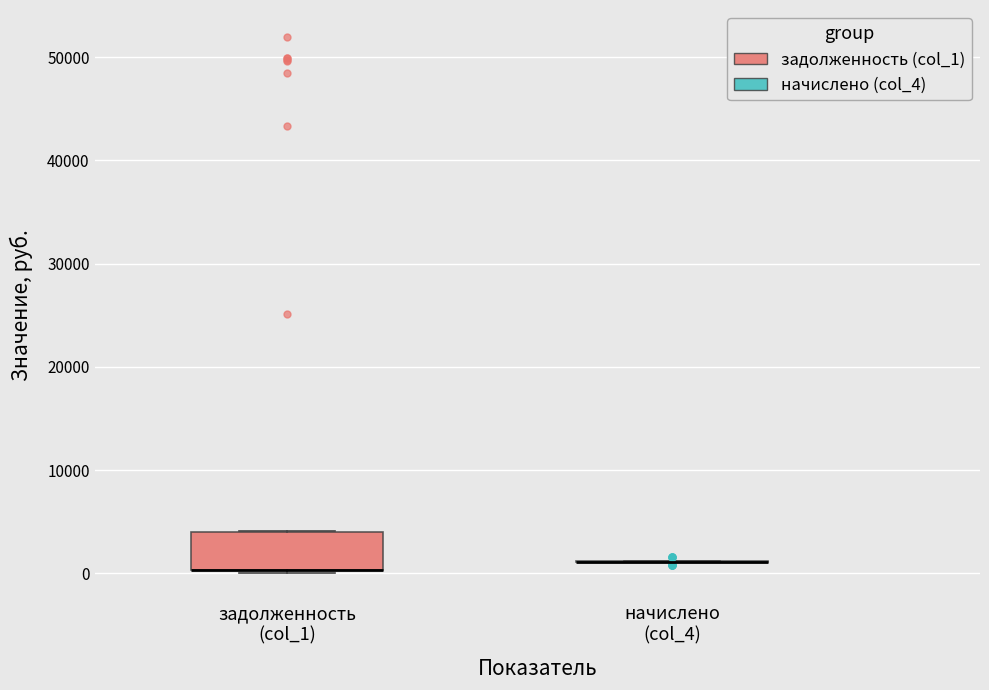

Reading left to right, transcribe this box plot: for each box, give where its median line is, the range the box spans, and where its two whiskers end, as read against the y-axis. The values are not printed on the chart, so give them approximately, as read against the axis.

задолженность (col_1): median 0 (drawn on the box's lower edge), box 0 to 4000, whiskers 0 (just below the box's lower edge) to 4000
начислено (col_4): box collapsed to a line at 1000, whiskers 1000 to 1000